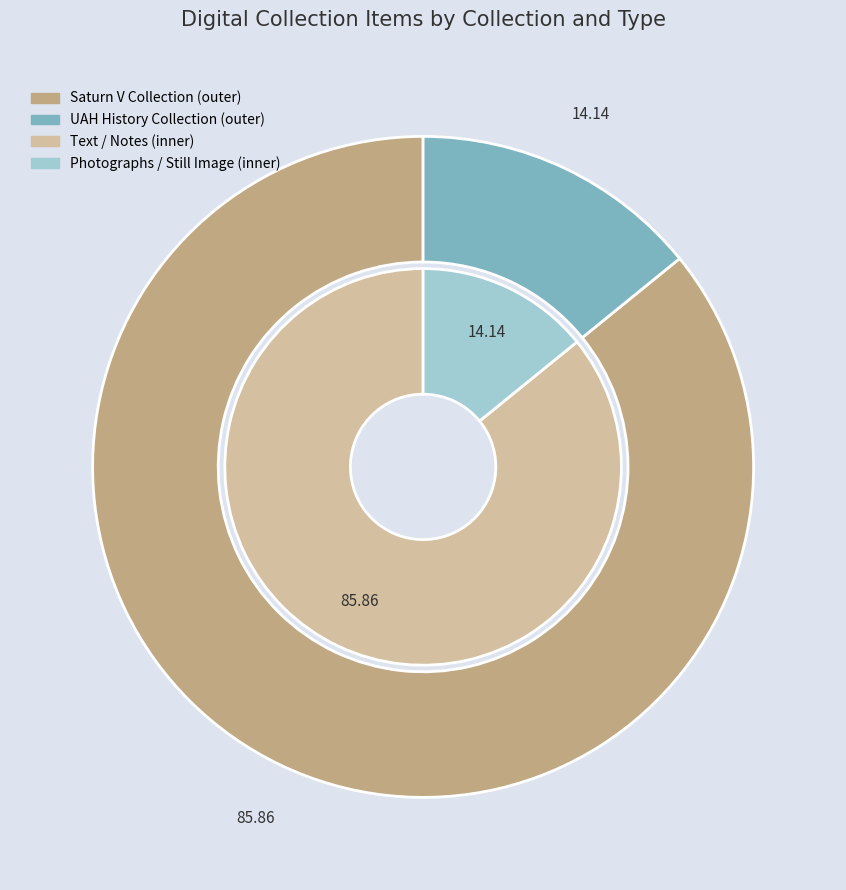

How many slices are in this pie chart?

3